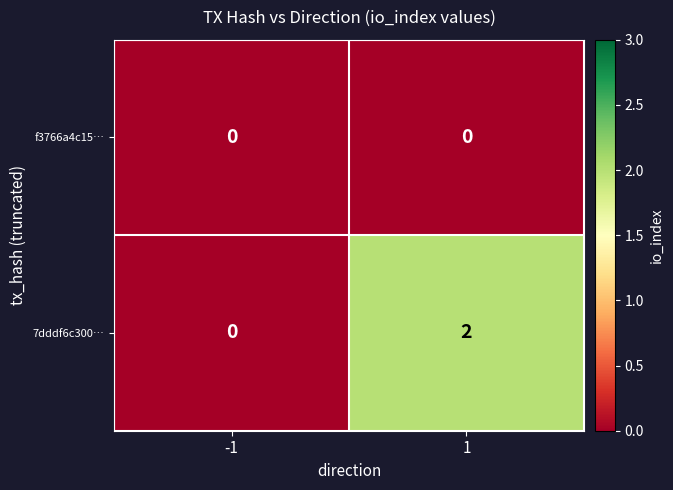

List the series in order of their overall mean, lowest first.

f3766a4c15…, 7dddf6c300…